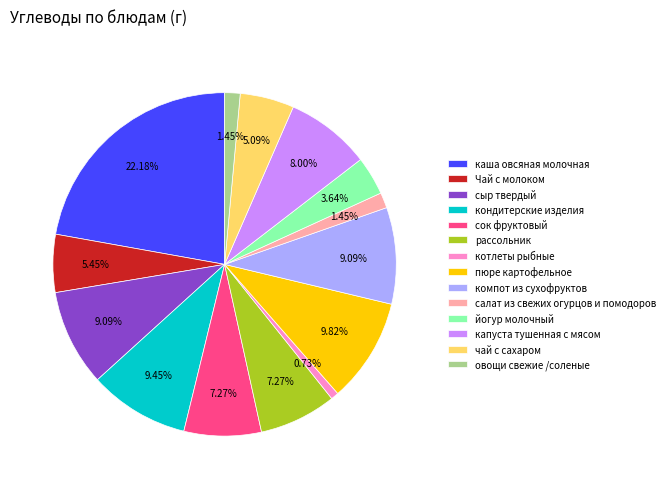

To the nearest percent, what is the combined percentage of салат из свежих огурцов и помодоров and сок фруктовый?

9%